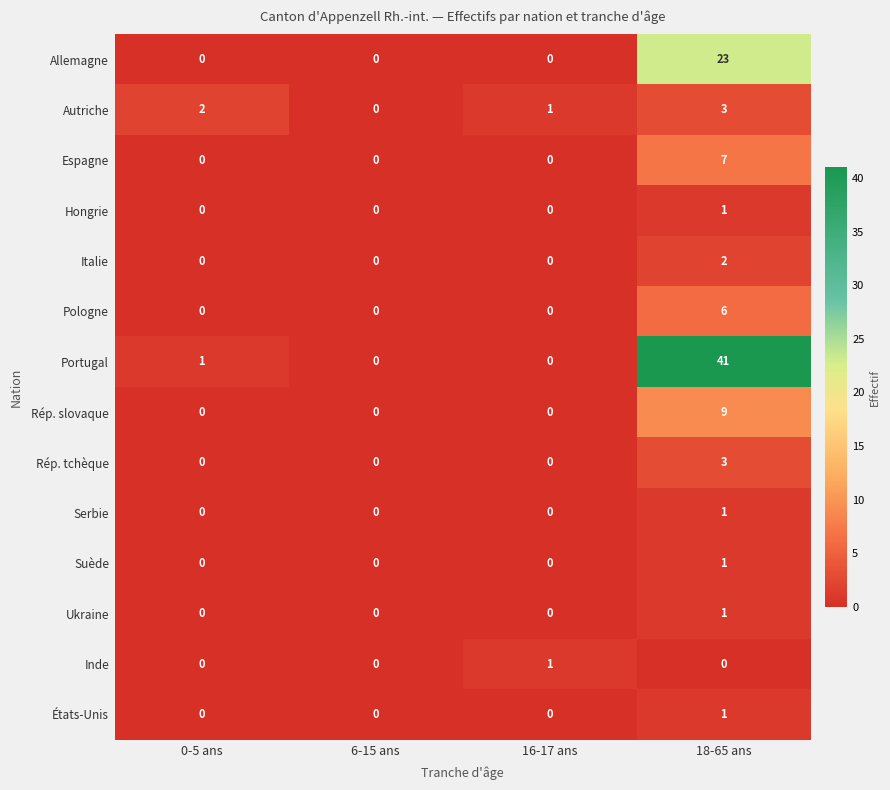

True or false: Italie has a value of 1 at 18-65 ans.

False